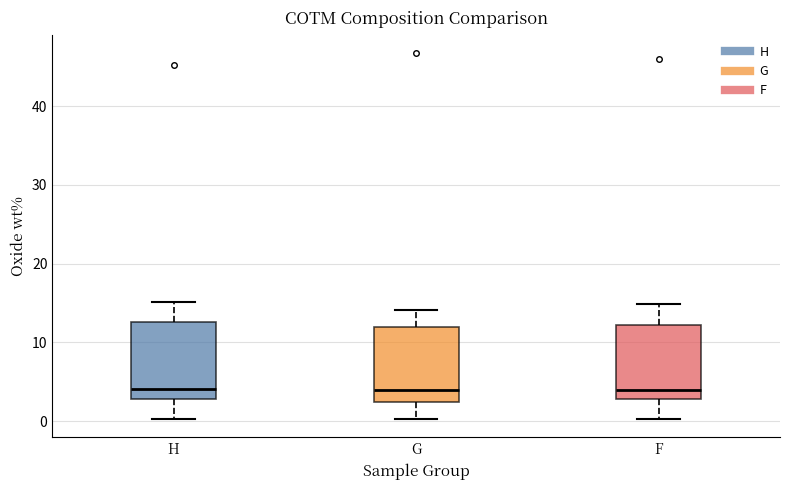

Reading left to right, read every box against the y-axis: the position of its median line, the range the box covers, and the ends of its whiskers. The values are not printed on the chart, so give them approximately, as read against the axis.

H: median 4, box 3 to 13, whiskers 0 to 15
G: median 4, box 2 to 12, whiskers 0 to 14
F: median 4, box 3 to 12, whiskers 0 to 15